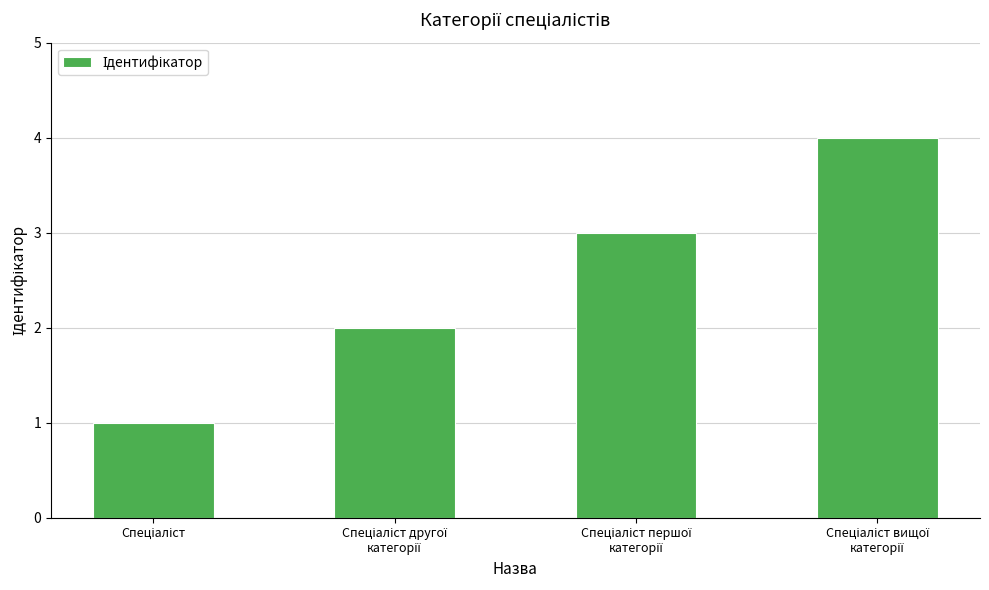

What is the sum of all values?

10